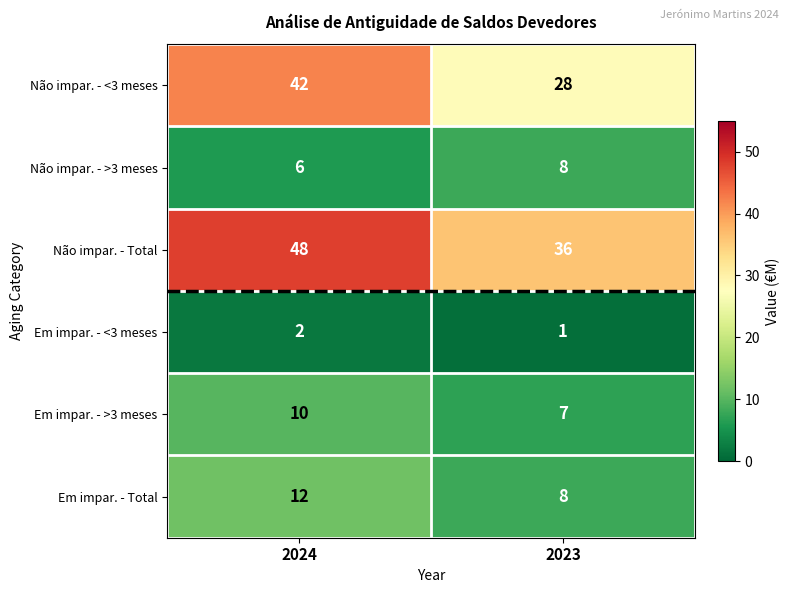

The Em impar. - >3 meses series shows 7 at 2023. True or false?

True